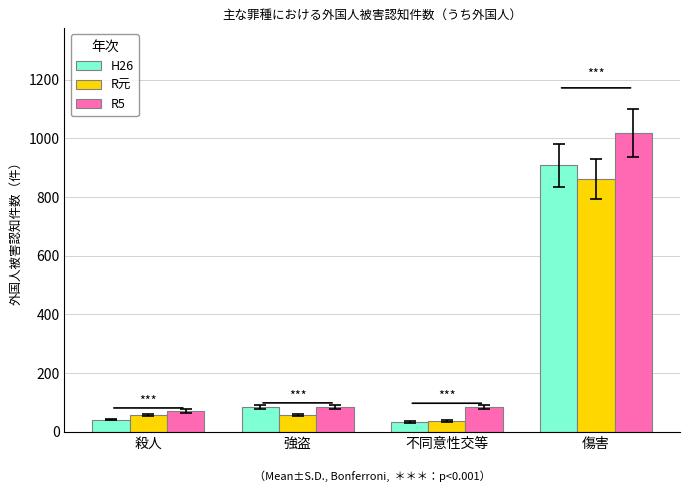

What is the label of the 2nd bar from the right?

不同意性交等